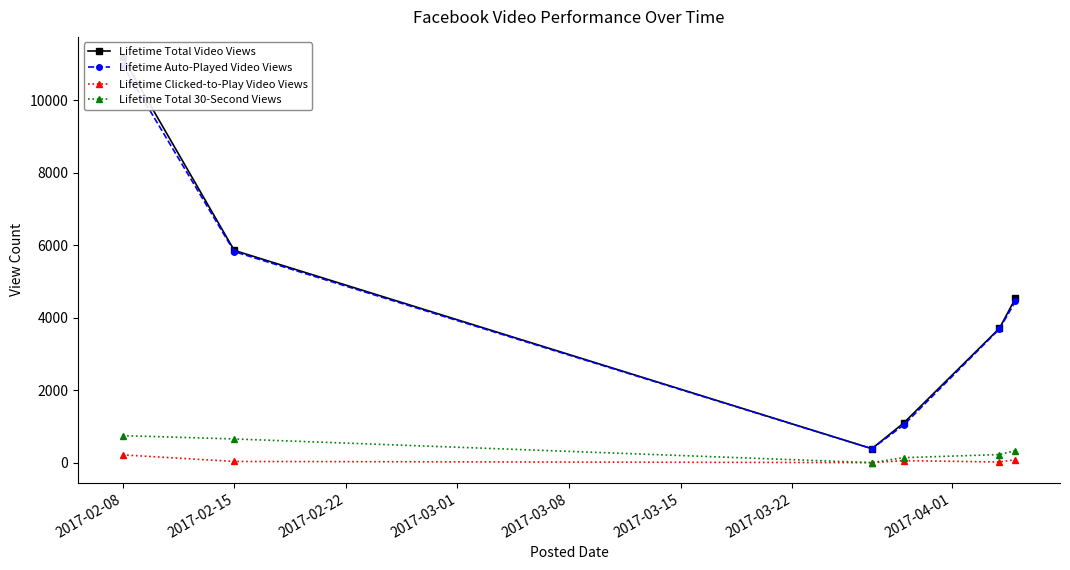

What is the difference between the maximum and second lowest values in the Lifetime Auto-Played Video Views series?

9941